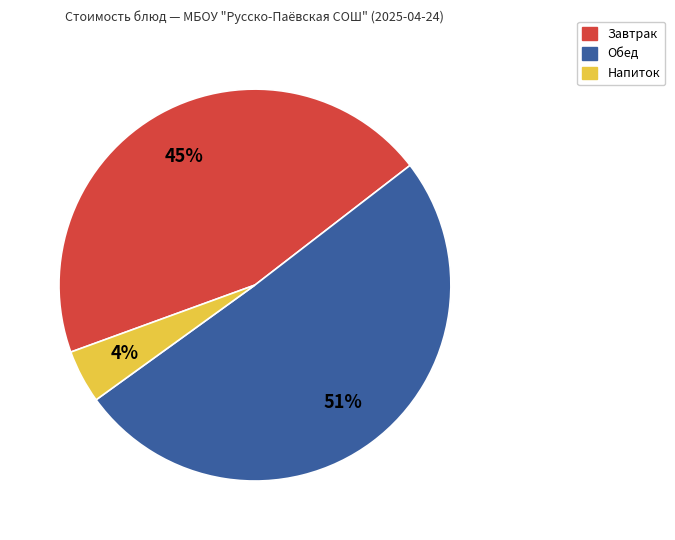

To the nearest percent, what is the average slice percentage?

33%